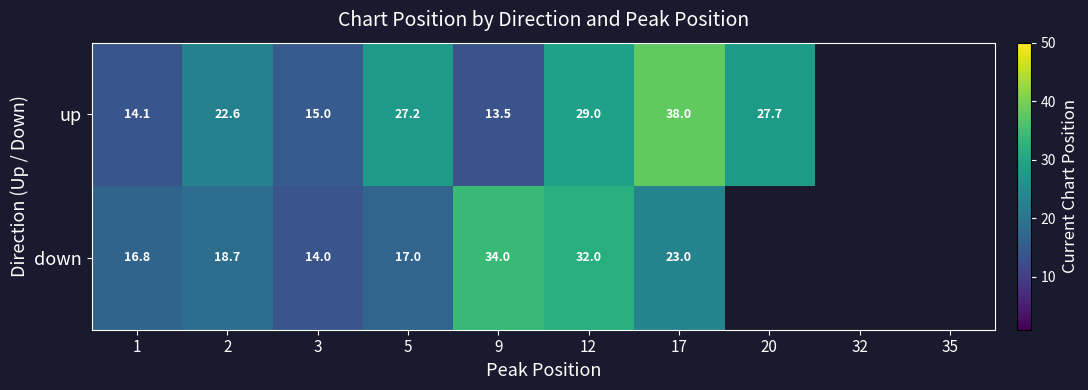

At 5, list the series in order from smallest to largest.

down, up